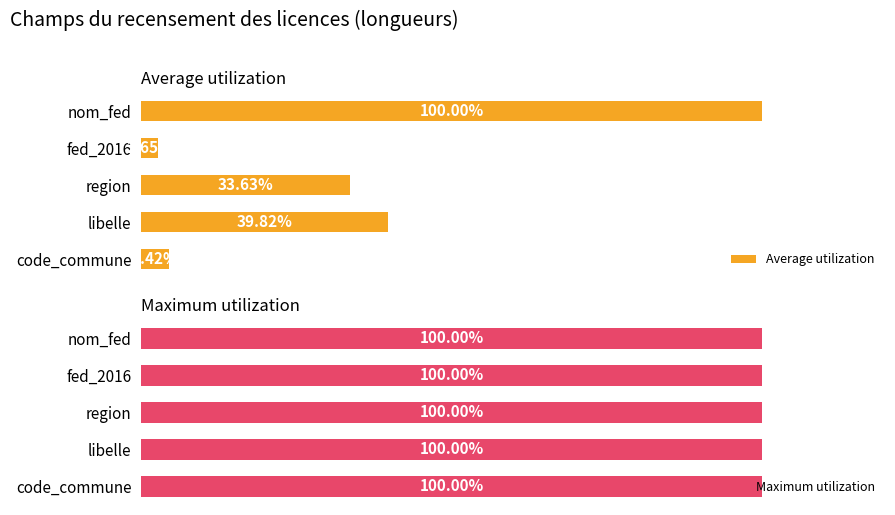

At which label is Average utilization closest to 51?

libelle